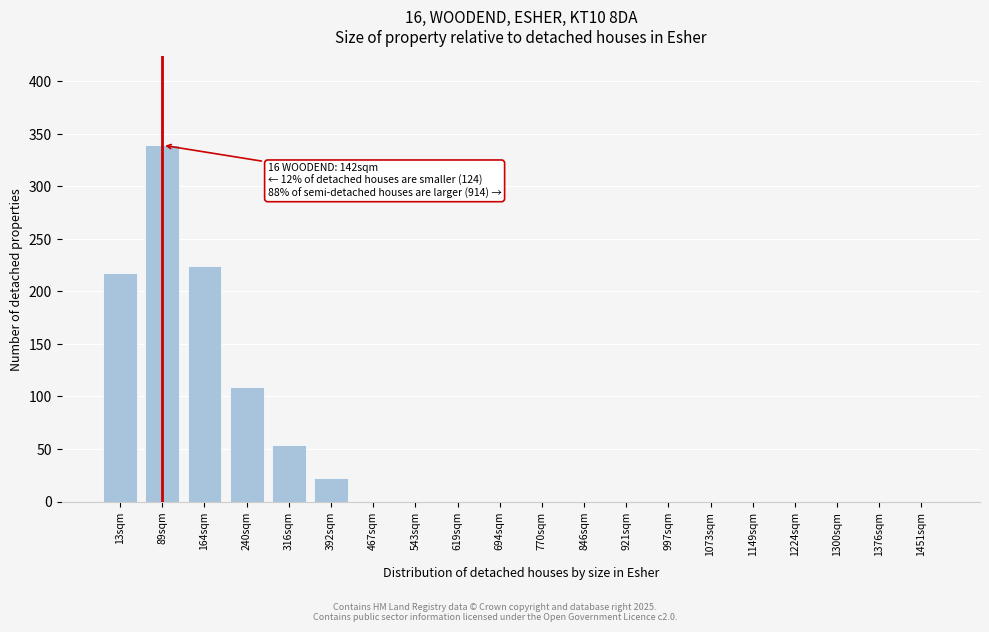

Reading left to right, transcribe all the data shown in this chart.

13sqm=217	89sqm=339	164sqm=224	240sqm=109	316sqm=54	392sqm=22	467sqm=0	543sqm=0	619sqm=0	694sqm=0	770sqm=0	846sqm=0	921sqm=0	997sqm=0	1073sqm=0	1149sqm=0	1224sqm=0	1300sqm=0	1376sqm=0	1451sqm=0